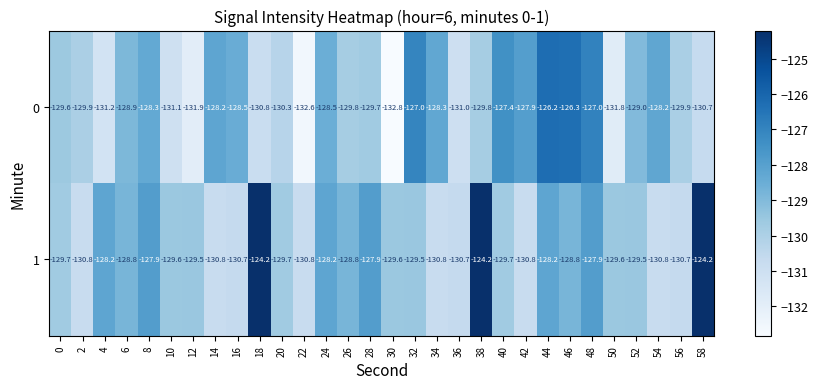

How many series are shown in this chart?

2